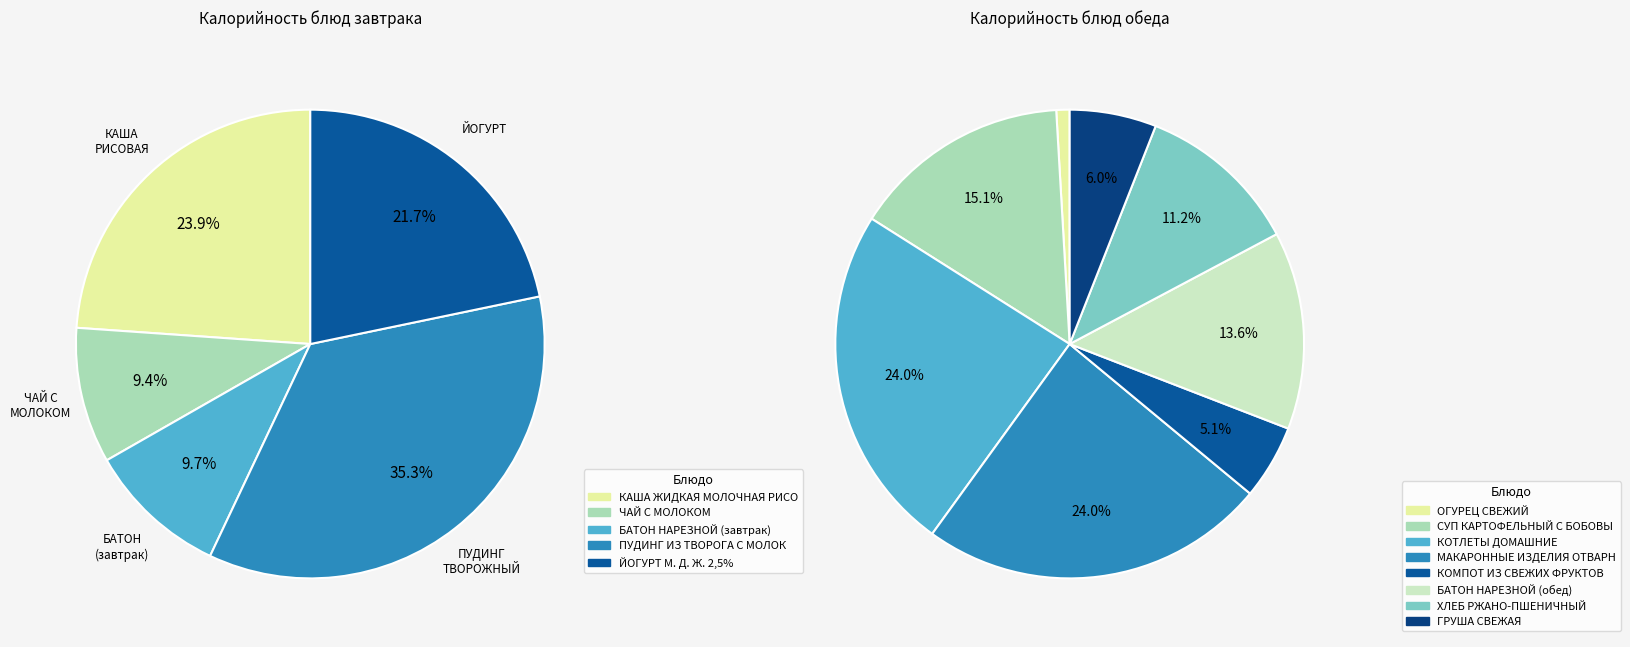

What is the ratio of the value at БАТОН НАРЕЗНОЙ (завтрак) to the value at ЙОГУРТ М. Д. Ж. 2,5%?

0.4